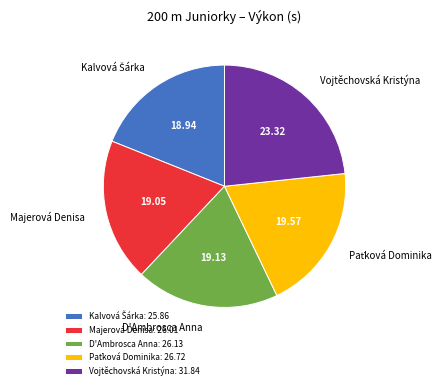

How many segments does this pie chart have?

5